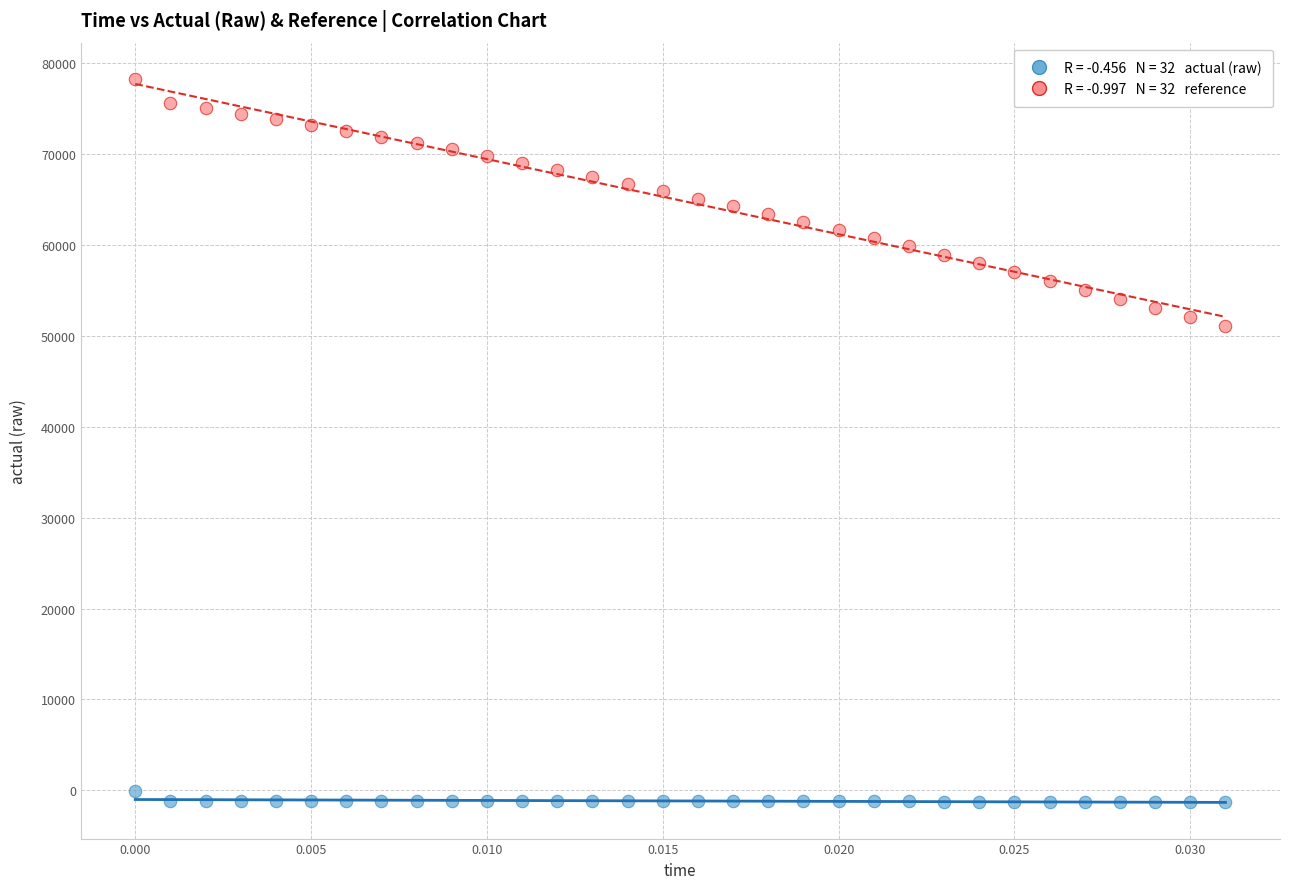

Across all data points, what is the range of Y values (max minus min)?

79555.7